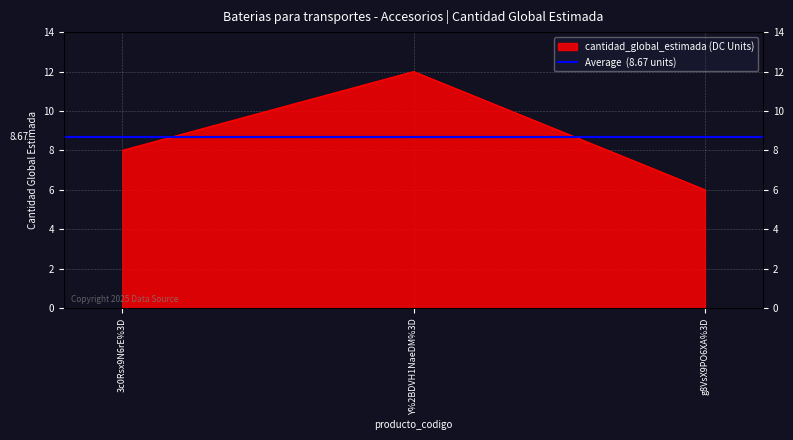

What position from the right is g8VsX9PO6XA%3D?

1